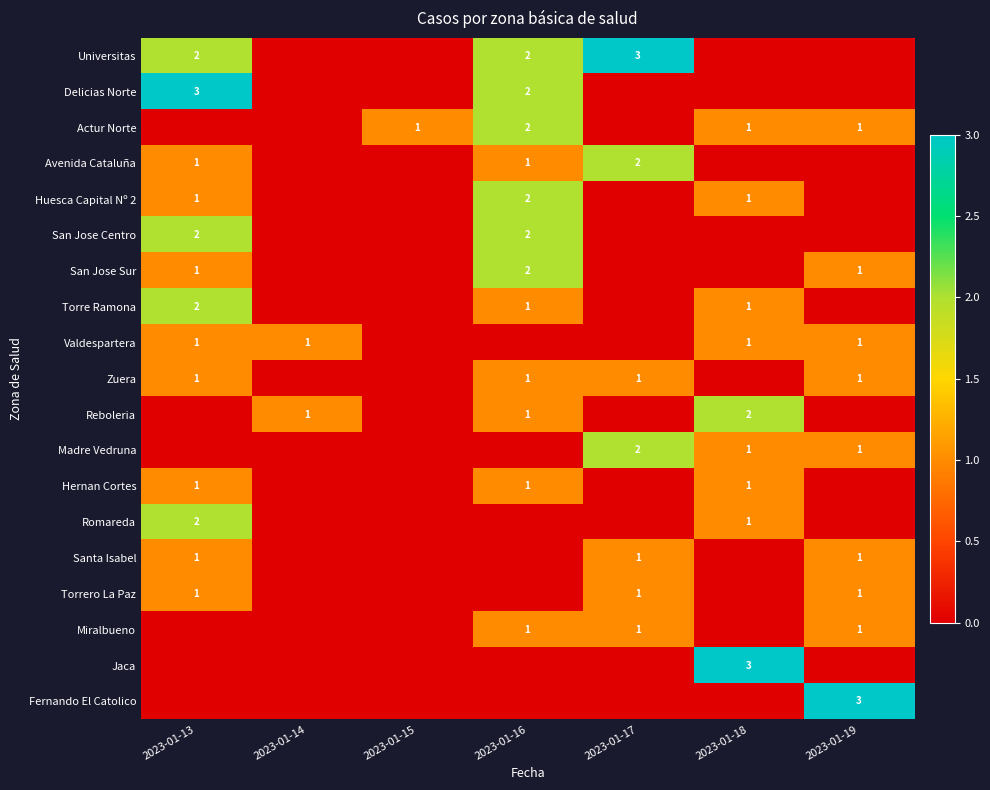

The Valdespartera series shows 2 at 2023-01-14. True or false?

False